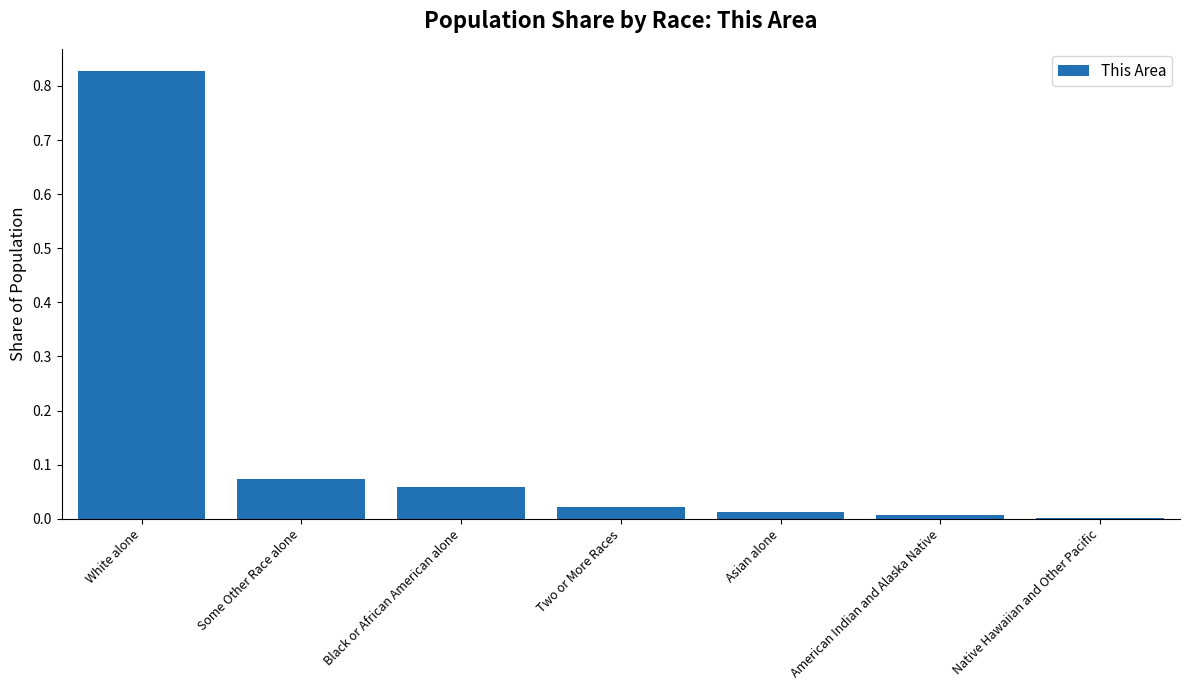

What is the change in value from White alone to Two or More Races?

-0.8